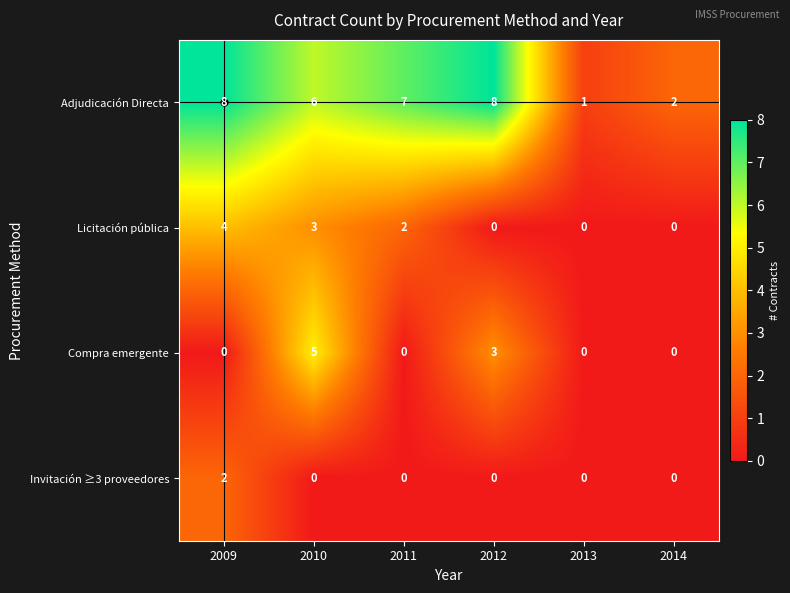

What is the total value across all series at 2010?

14